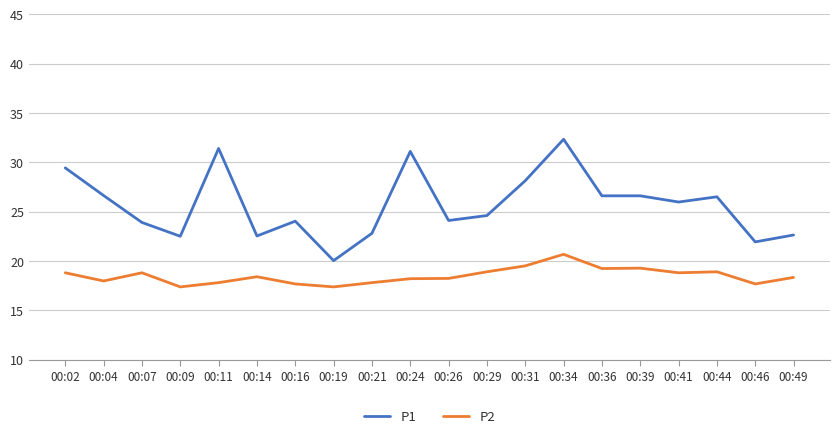

List the series in order of their peak value, lowest first.

P2, P1